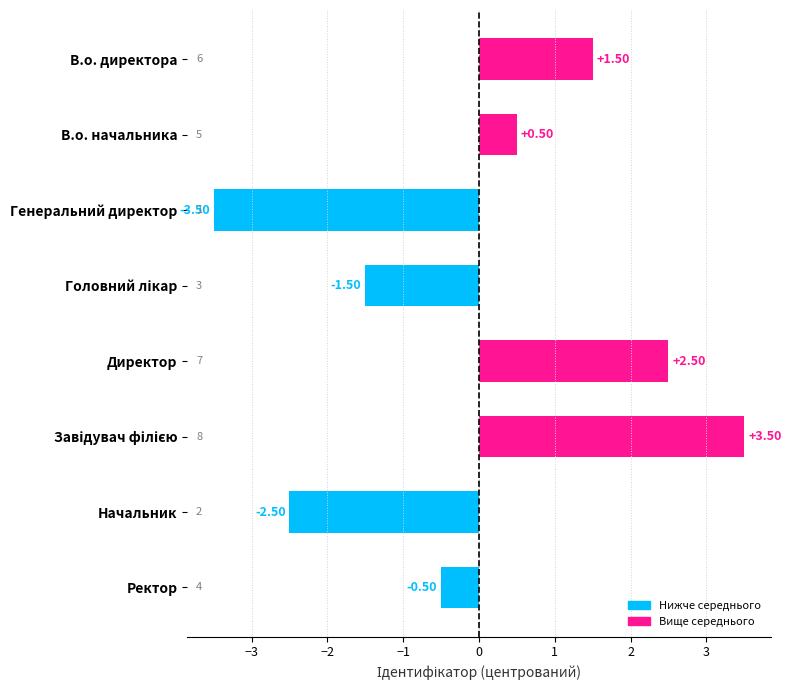

Does the chart contain any negative values?

Yes